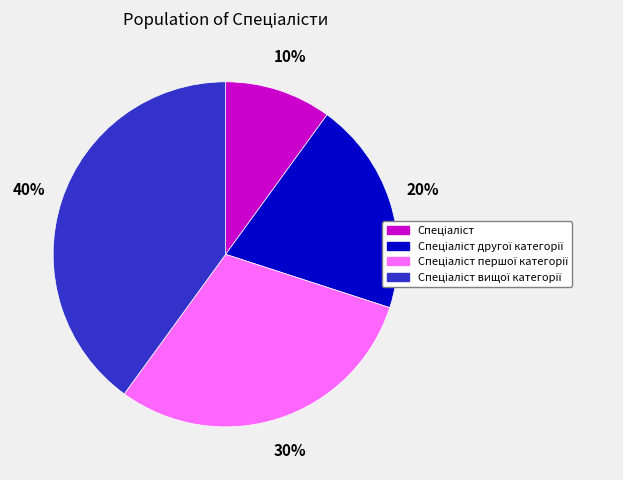

Count the number of slices in the pie.

4